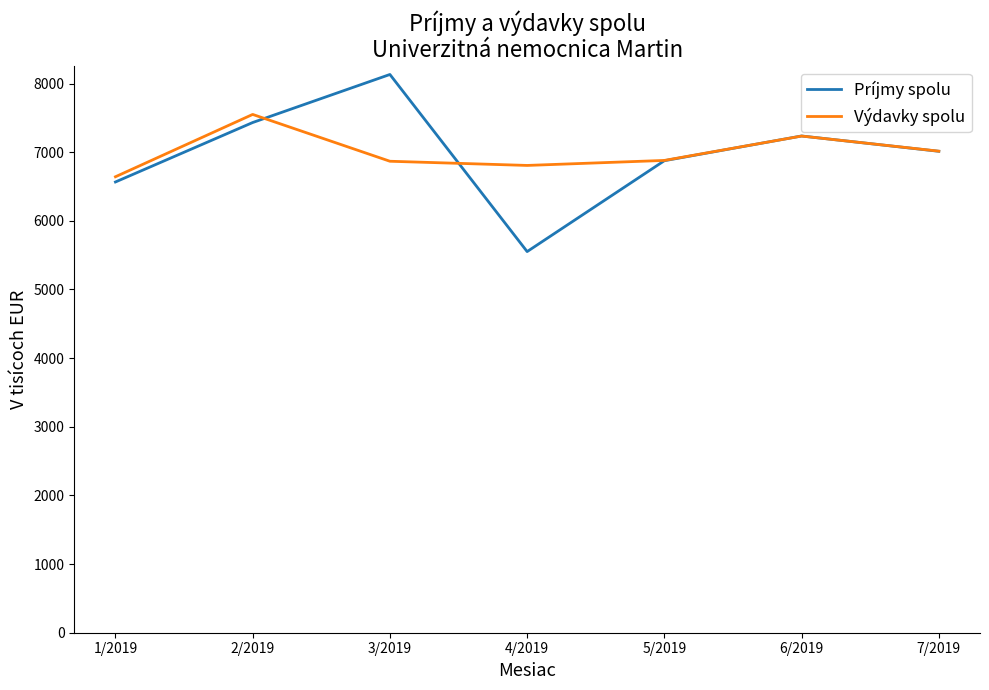

The Príjmy spolu series shows 5552 at 4/2019. True or false?

True